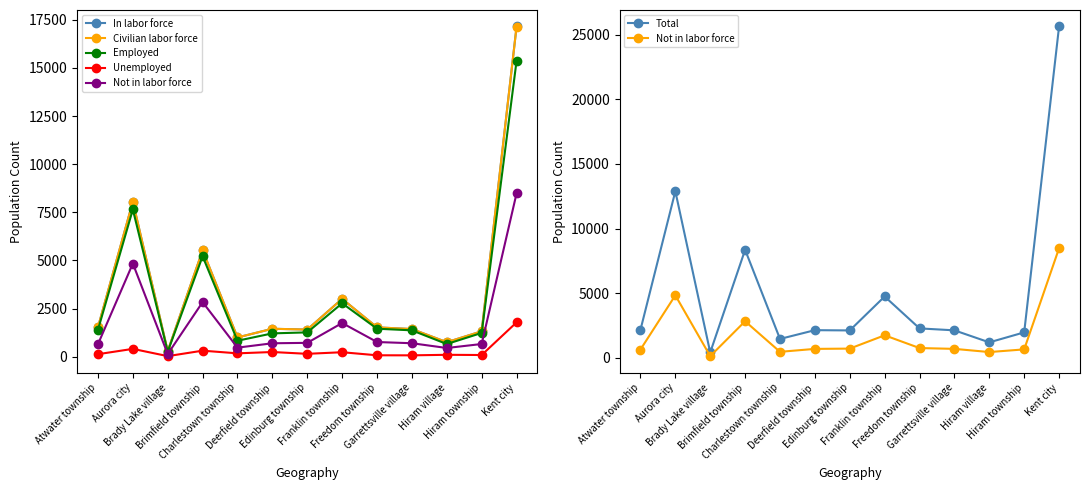

Which label corresponds to the smallest value in the chart?

Brady Lake village